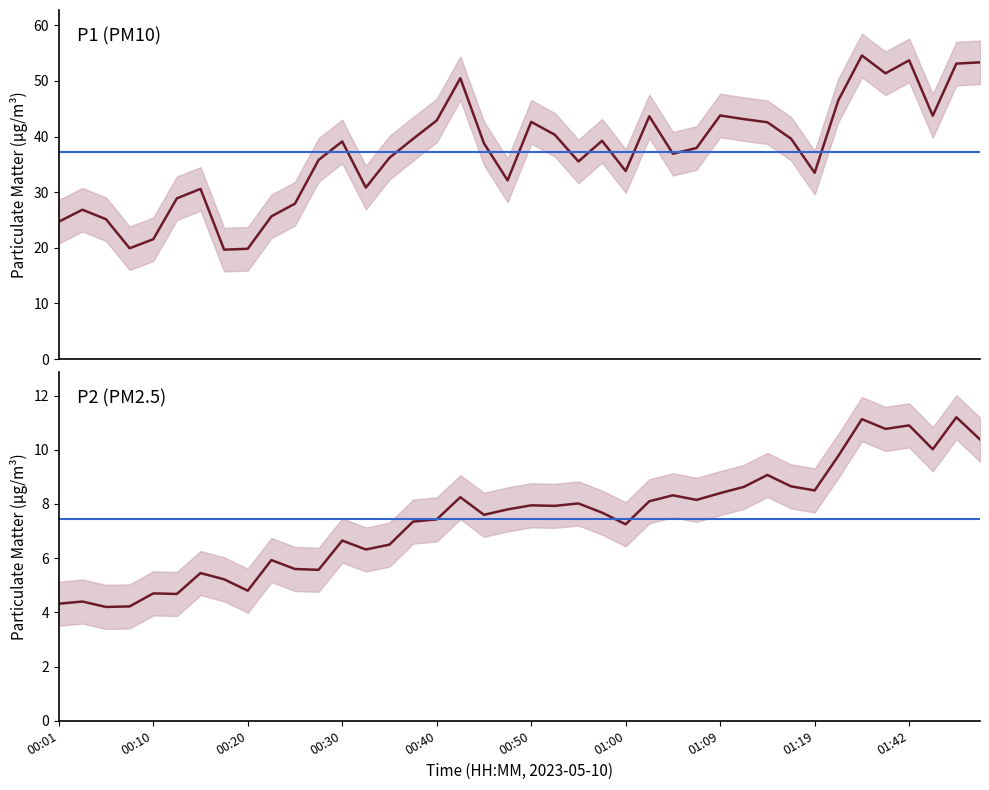

How many lines are shown in the chart?

2